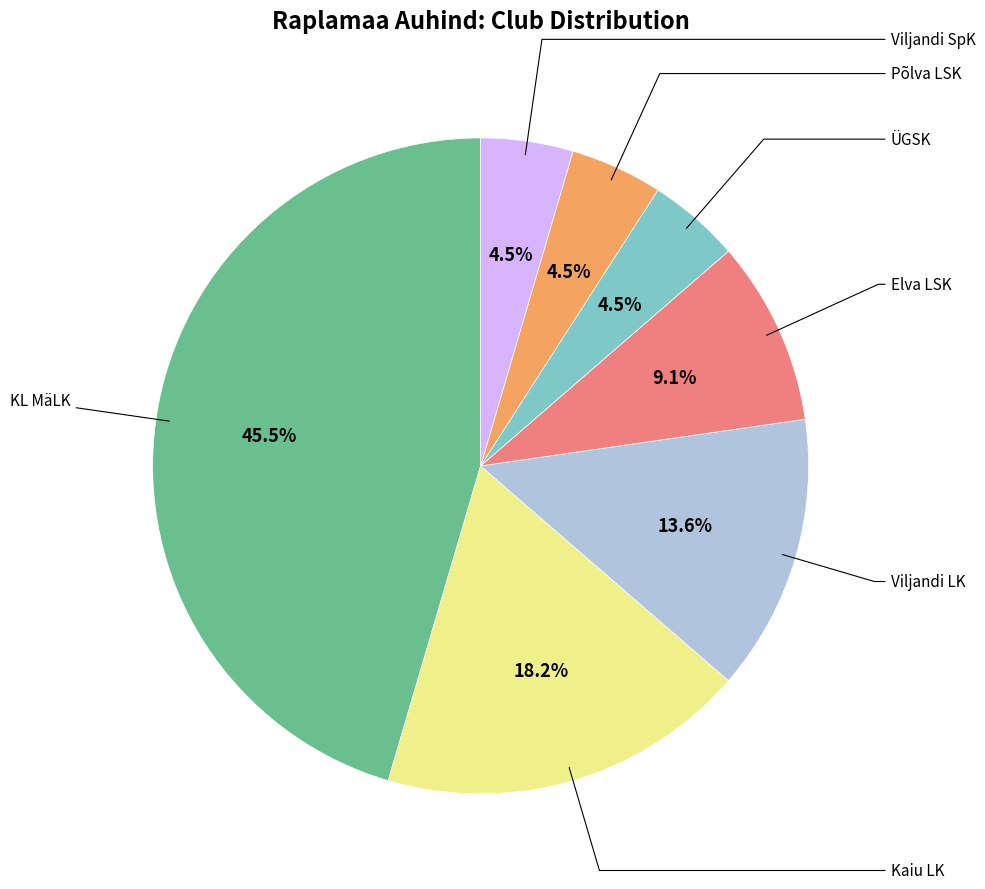

To the nearest percent, what is the difference between the largest and smallest slice percentages?

41%